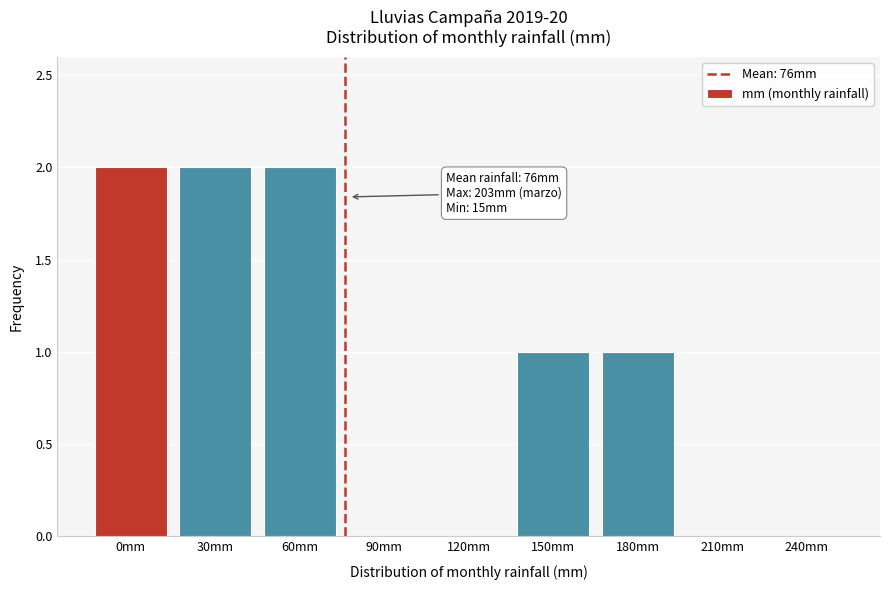

Reading right to left, extract all data points from this chart.

240mm=0	210mm=0	180mm=1	150mm=1	120mm=0	90mm=0	60mm=2	30mm=2	0mm=2